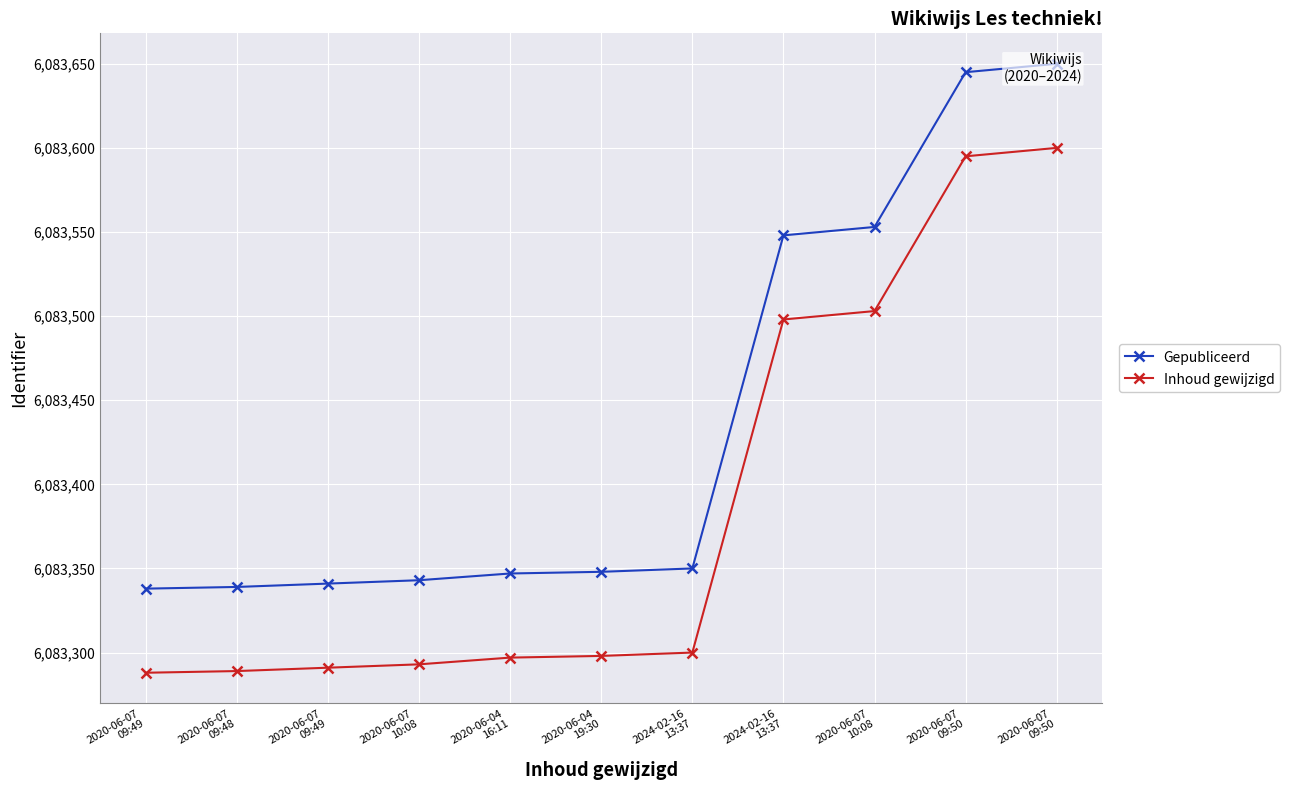

What is the difference between the second highest and minimum values in the Gepubliceerd series?

307